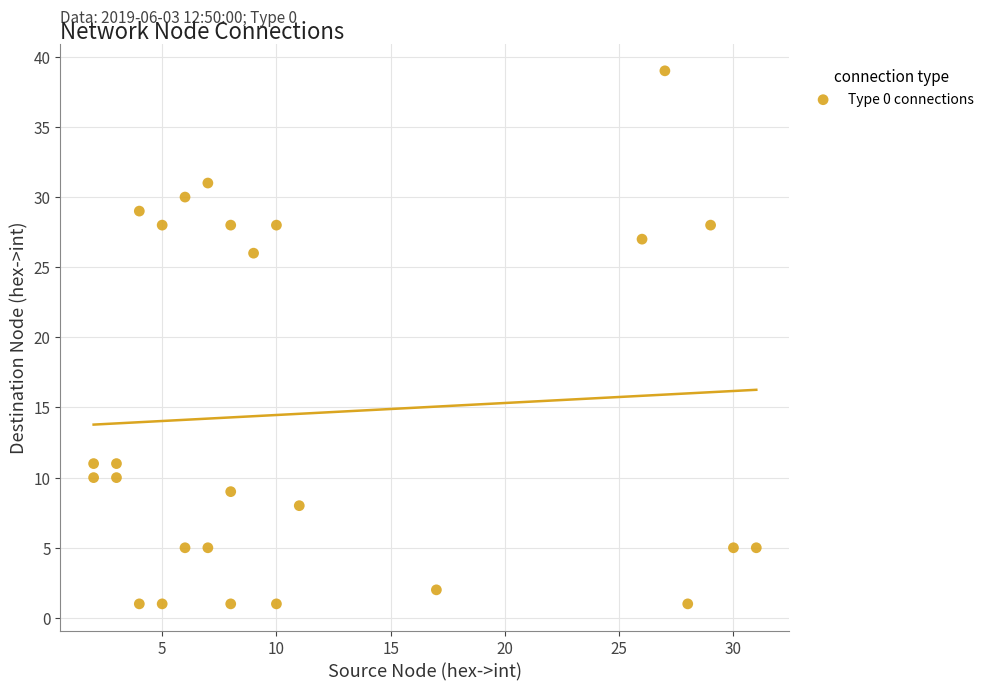

What Y value in the scatter plot is closest to 20?

26